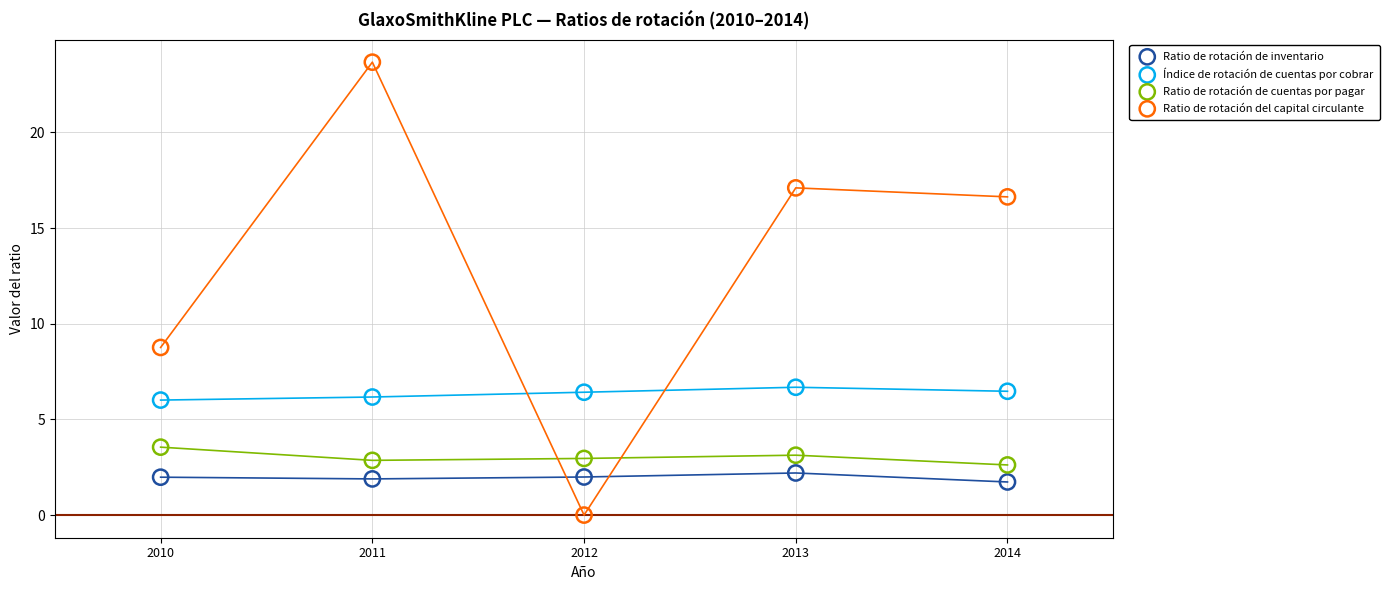

Across all data points, what is the range of X values (max minus min)?

4.0